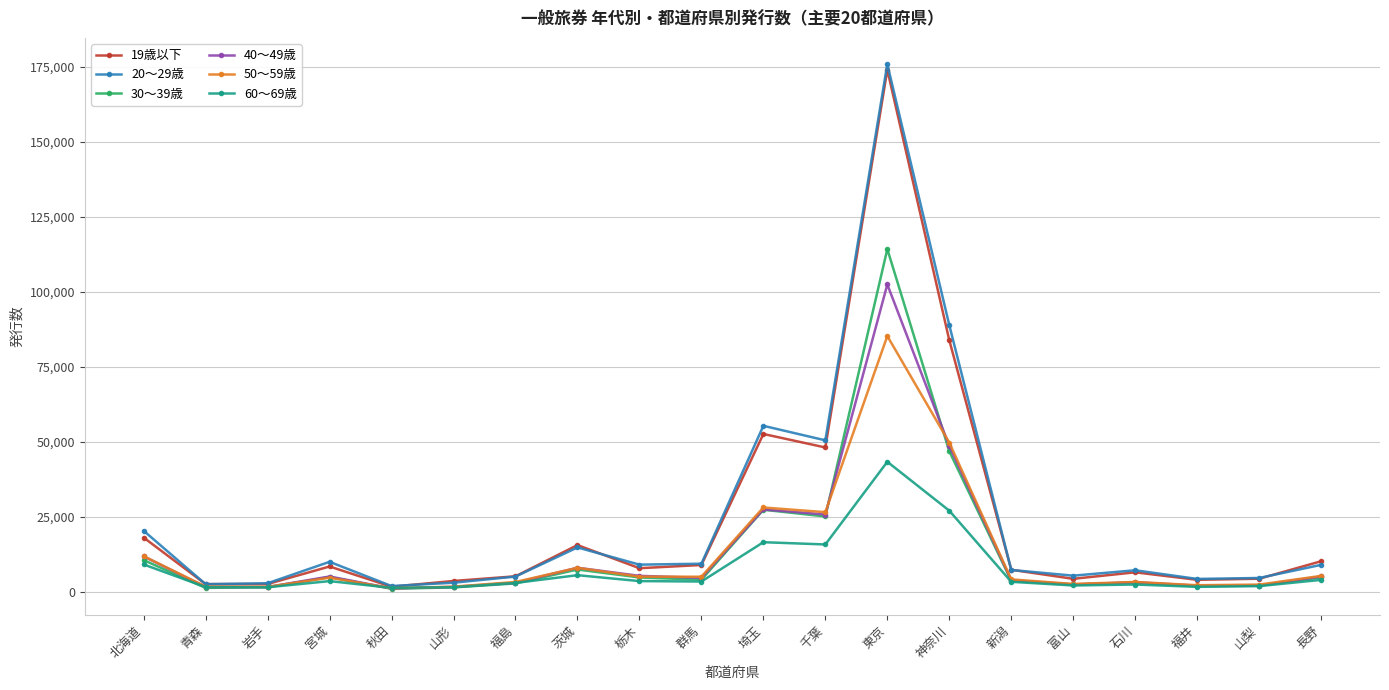

How many categories are shown in the chart?

20